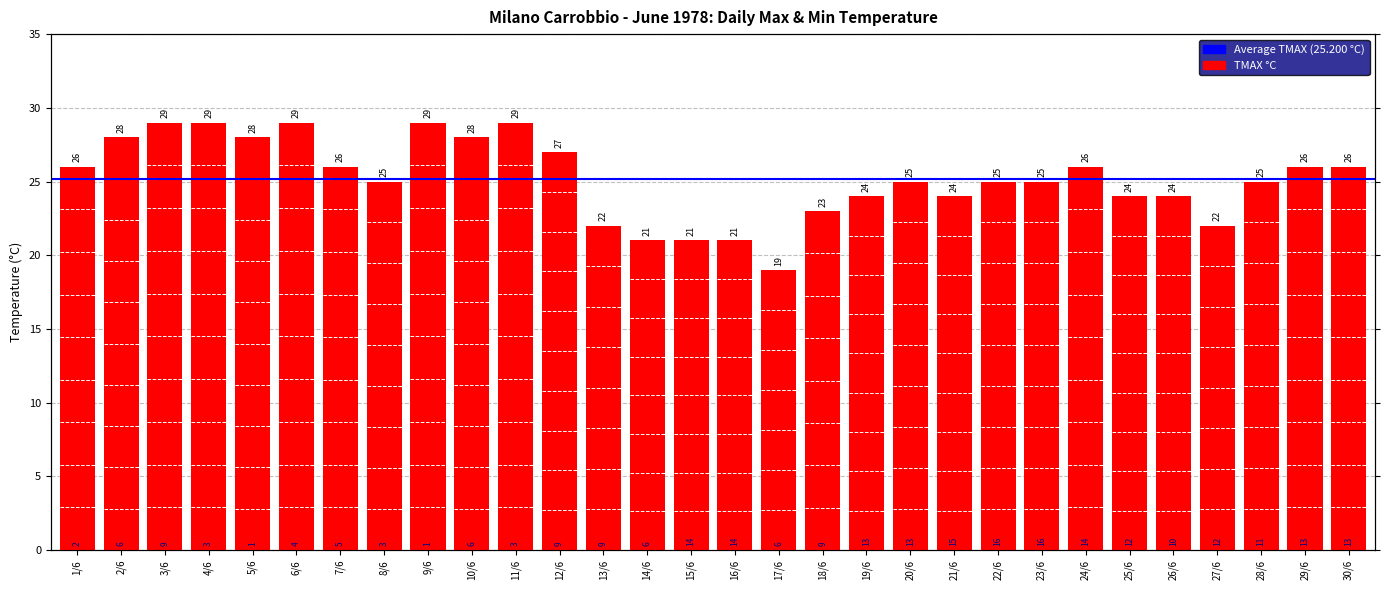

How many bars are there in total?

30